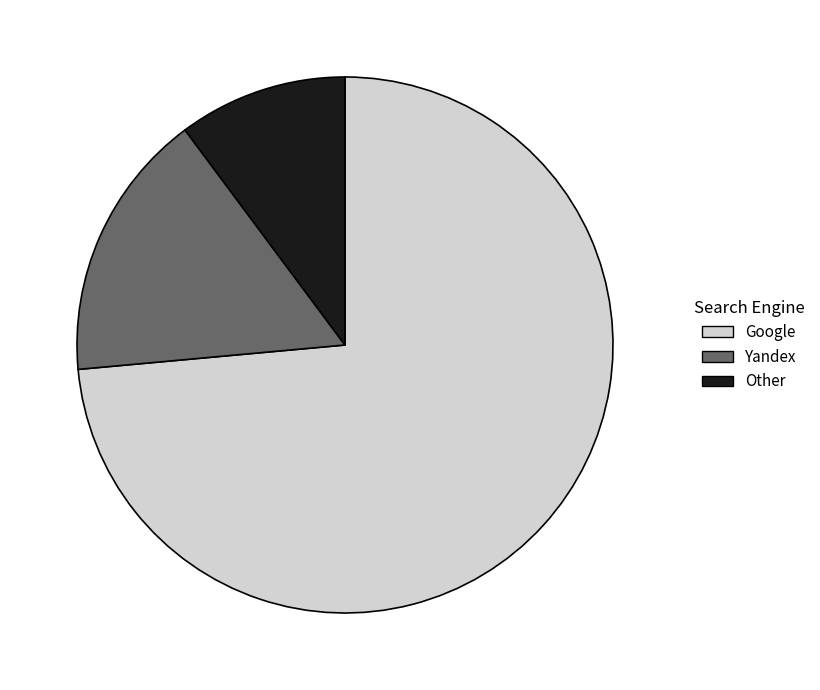

Do Google and Yandex together represent more than half of the pie?

Yes